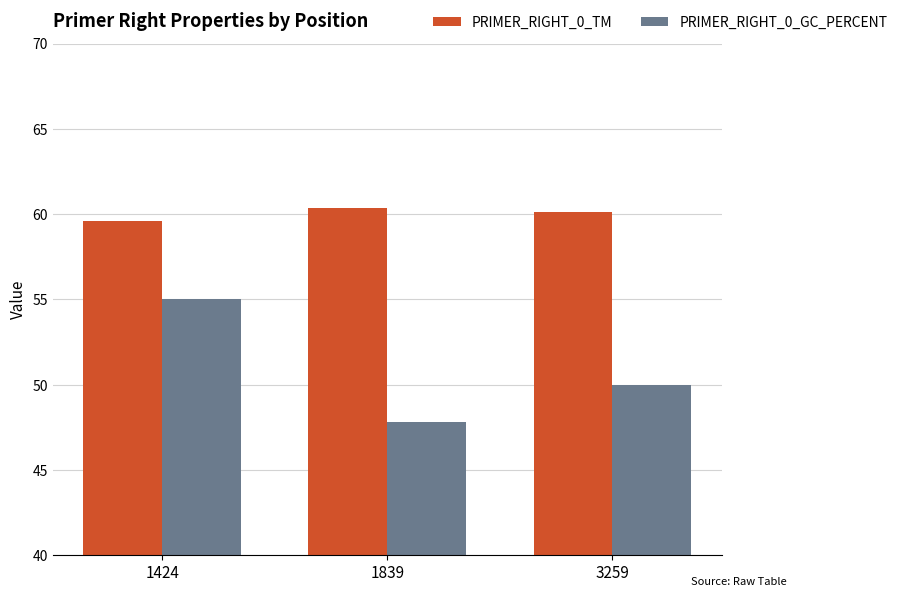

Rank the series by their maximum value, from highest to lowest.

PRIMER_RIGHT_0_TM, PRIMER_RIGHT_0_GC_PERCENT